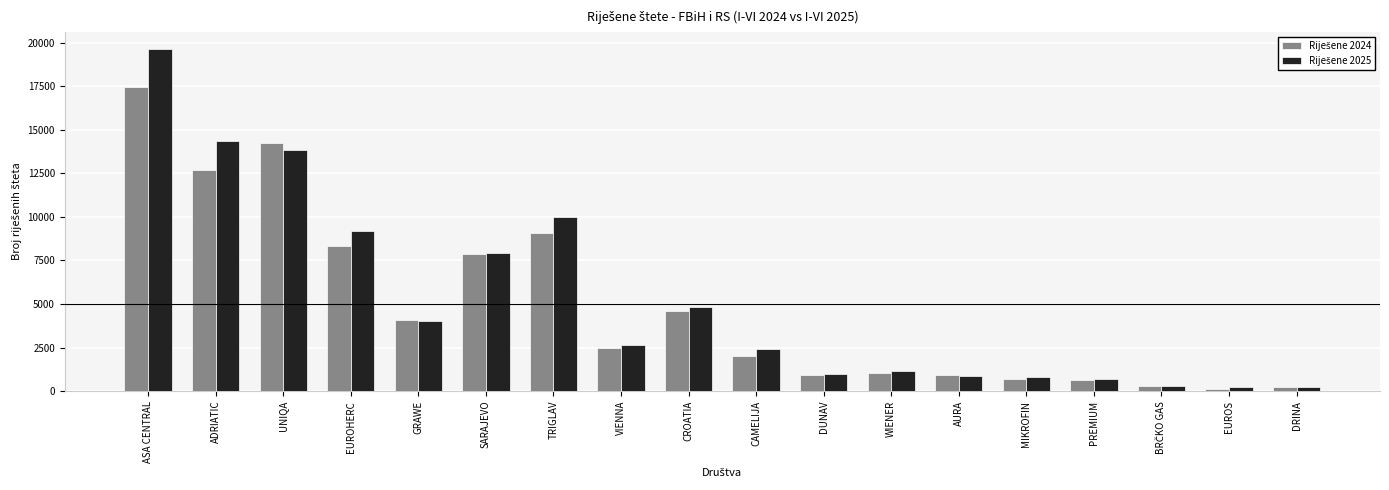

At how many categories does at least one series exceed 5320?

6